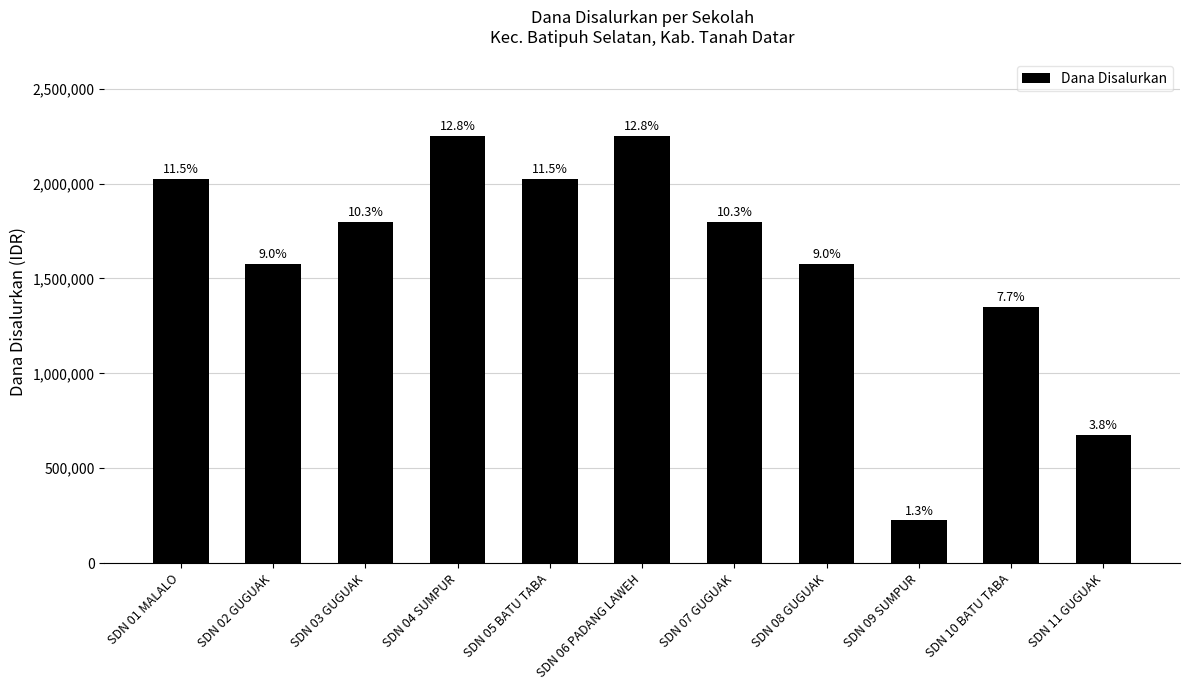

Does the chart contain any negative values?

No